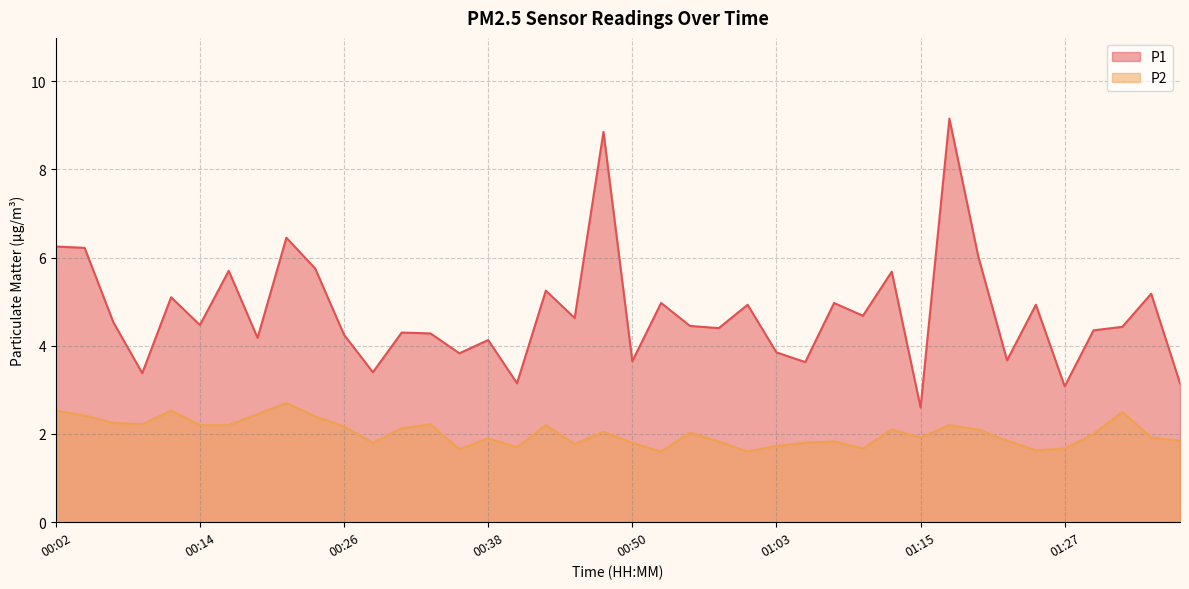

At how many categories does at least one series exceed 2?

40